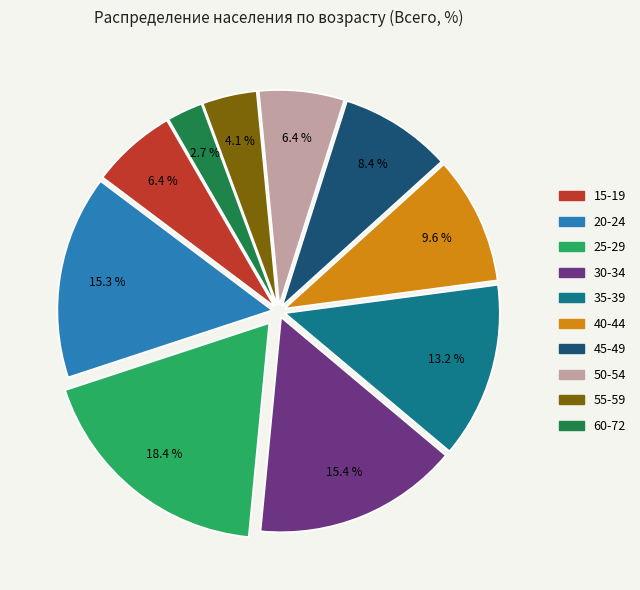

How many slices are in this pie chart?

10